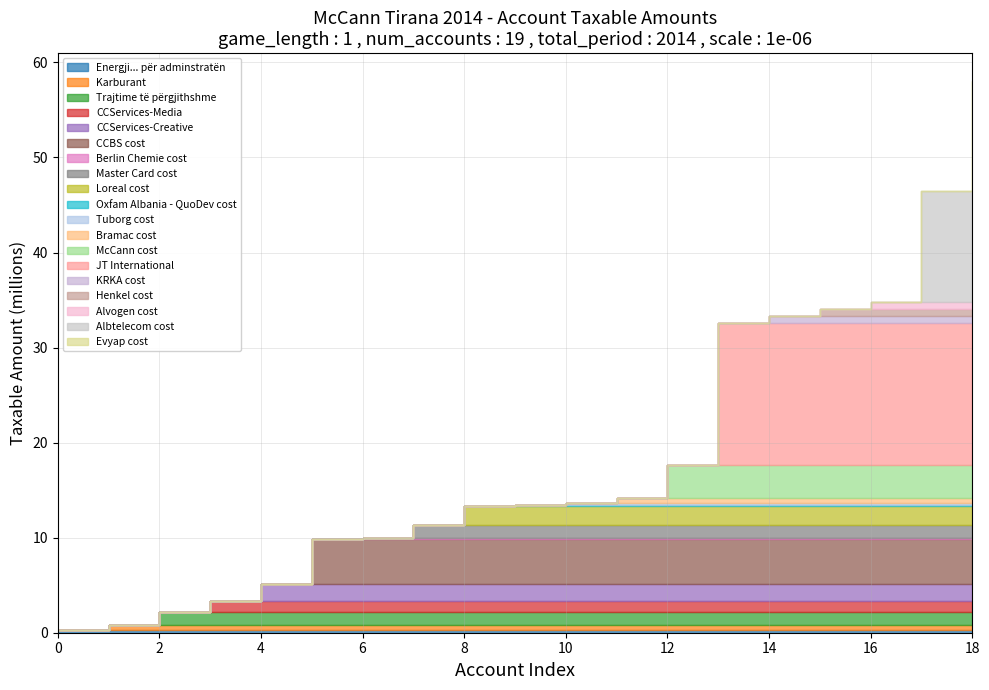

What is the greatest value displayed?

14931158.8